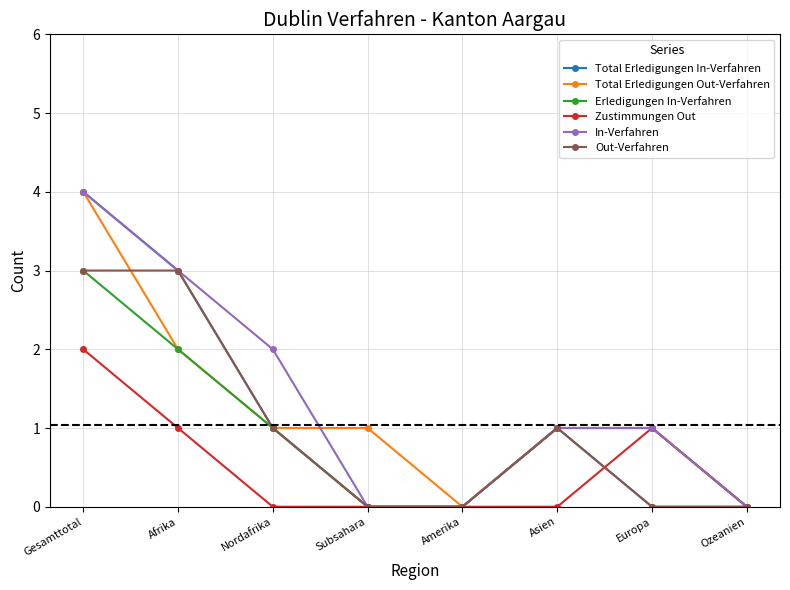

Which label corresponds to the largest value in the chart?

Gesamttotal